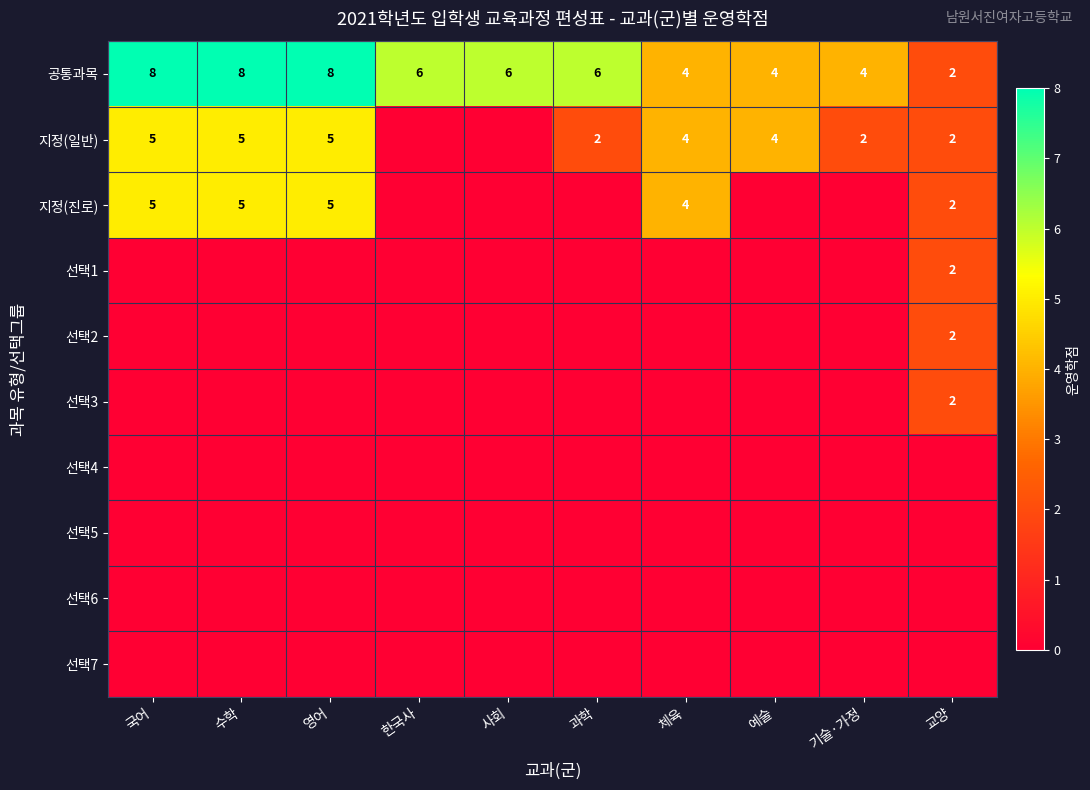

Which label corresponds to the largest value in the chart?

국어